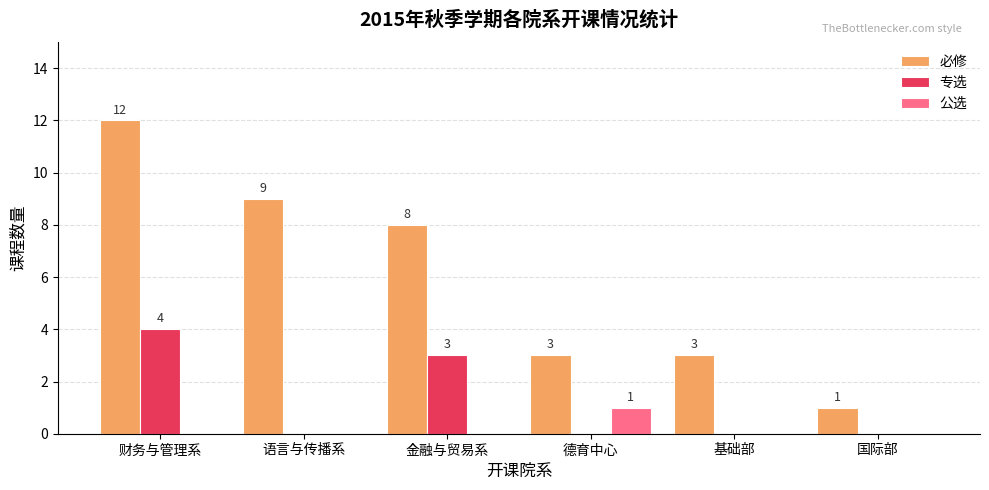

True or false: 专选 has a value of 1 at 金融与贸易系.

False